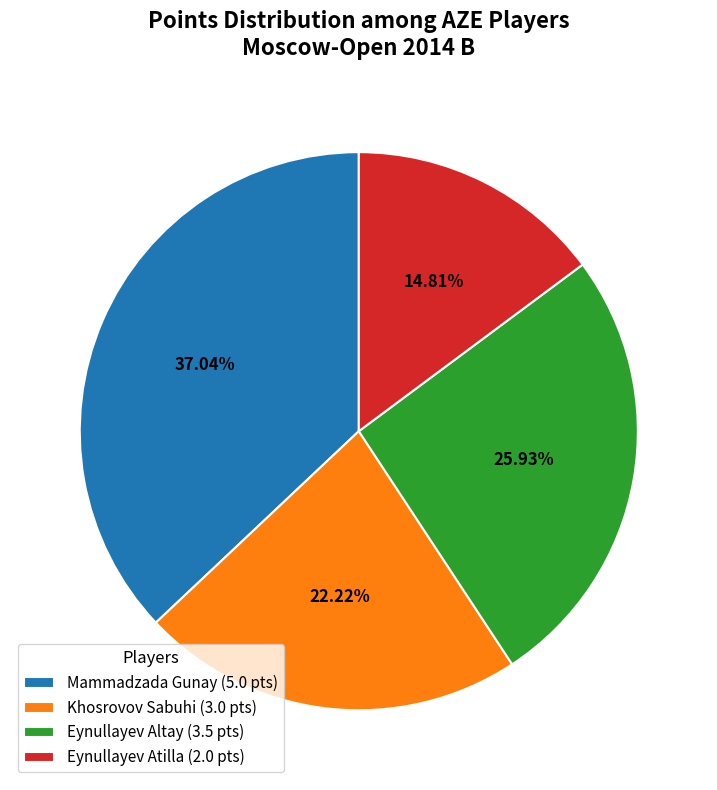

What percentage is the Mammadzada Gunay slice, to the nearest percent?

37%